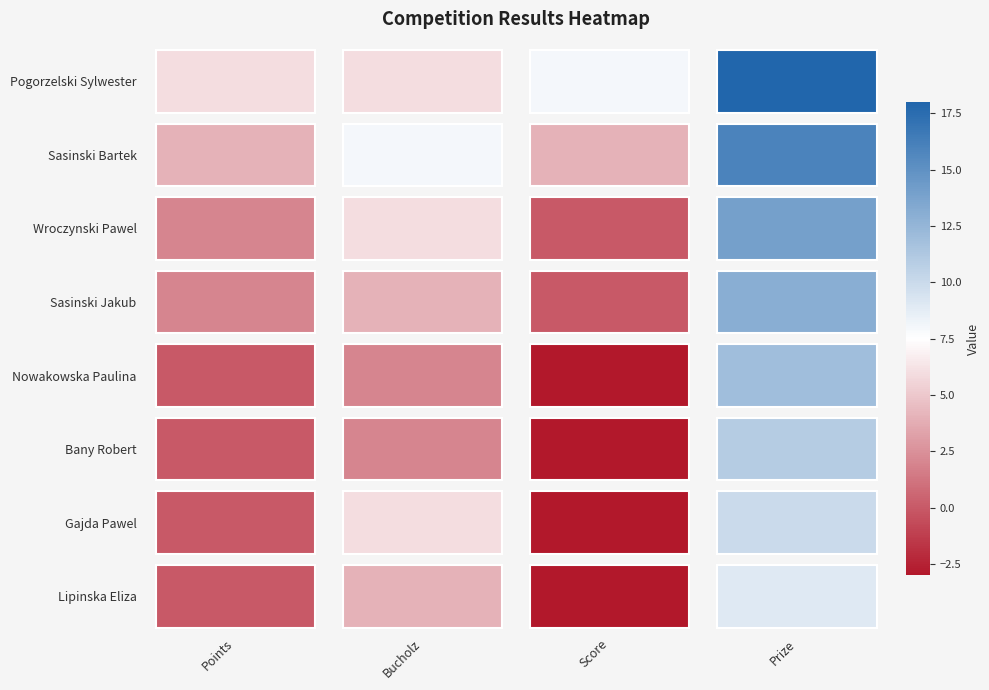

What is the spread (max minus min) of values at 3?

9